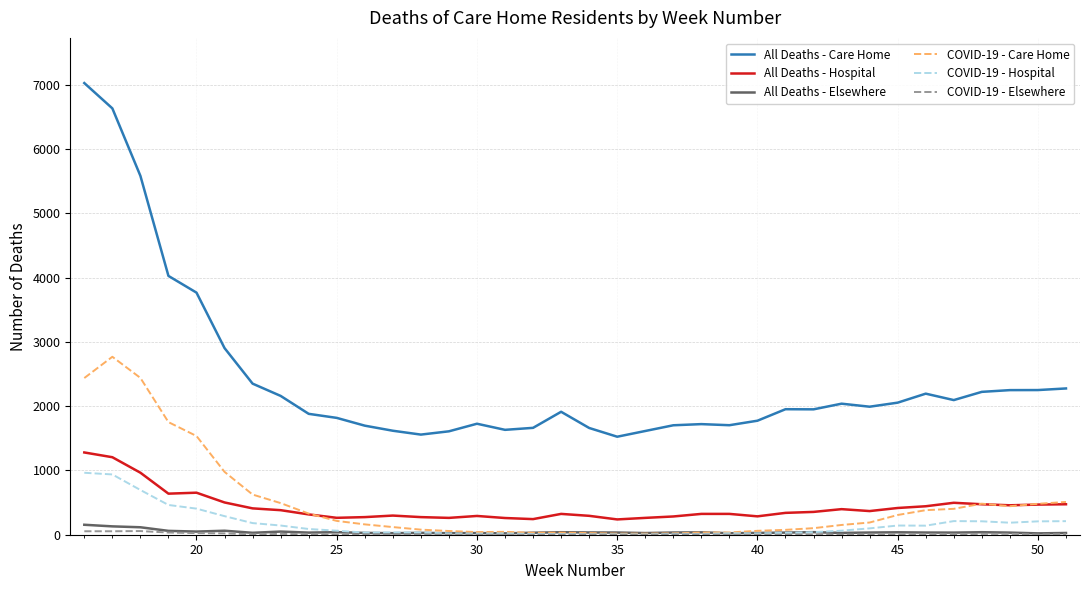

Which series has the widest spread of values?

All Deaths - Care Home